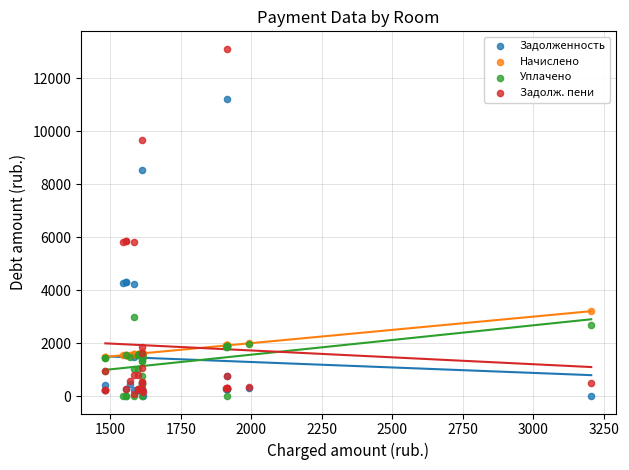

Which series reaches the maximum Y coordinate?

Задолж. пени